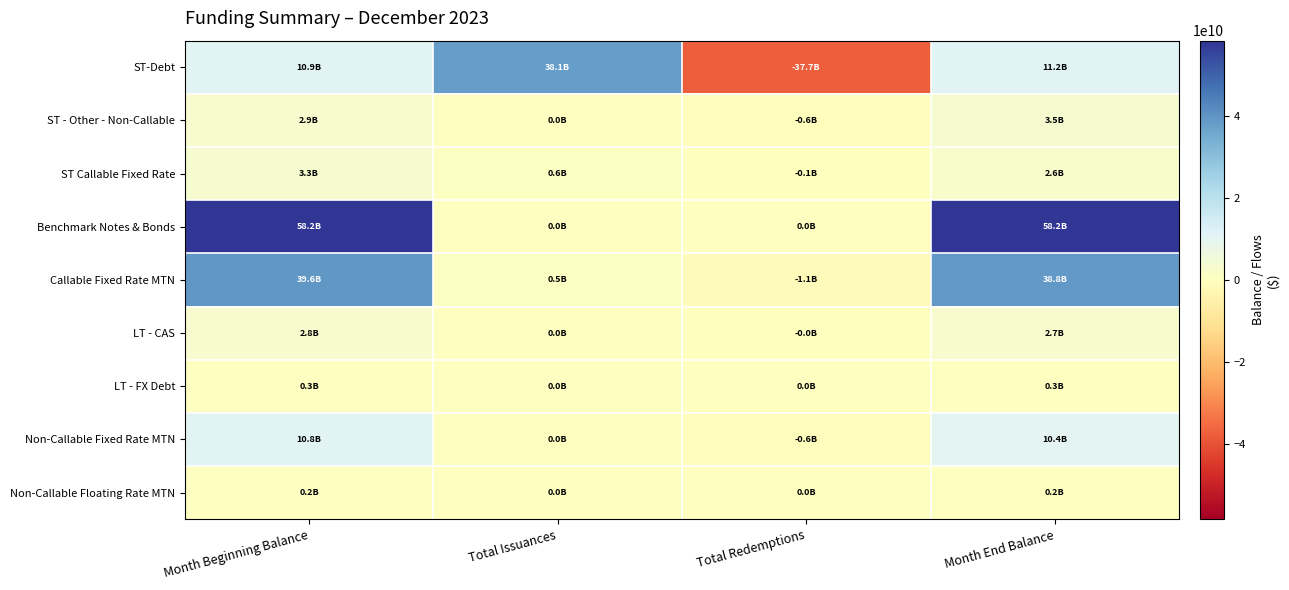

Which series has the widest spread of values?

ST-Debt